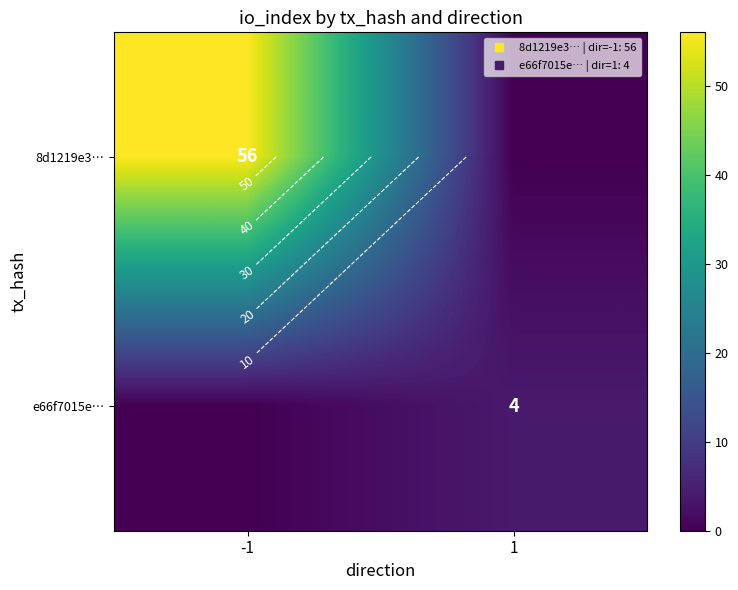

What is the difference between the e66f7015e… values at -1 and 1?

4